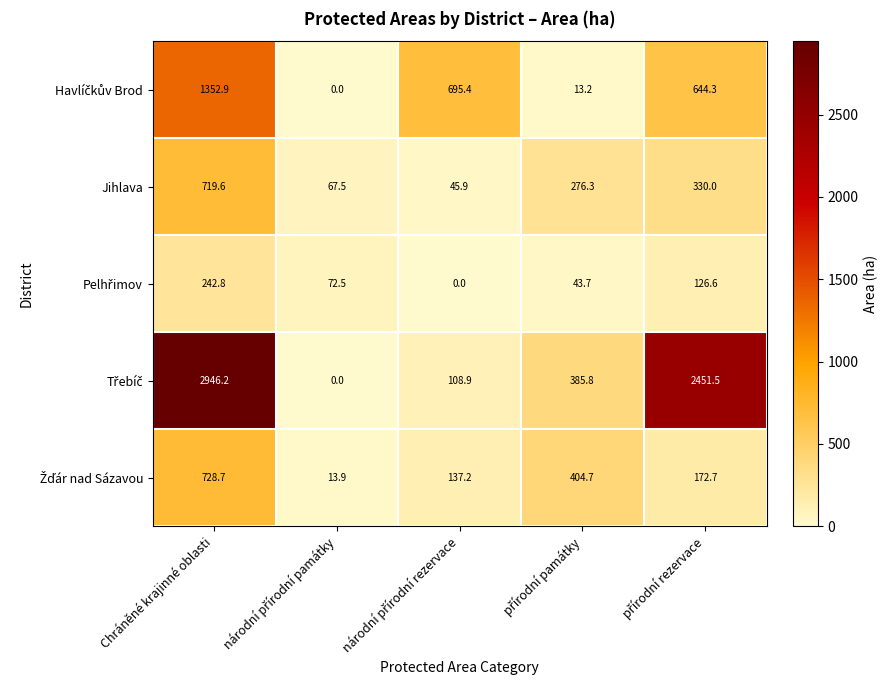

At how many categories does at least one series exceed 1693?

2